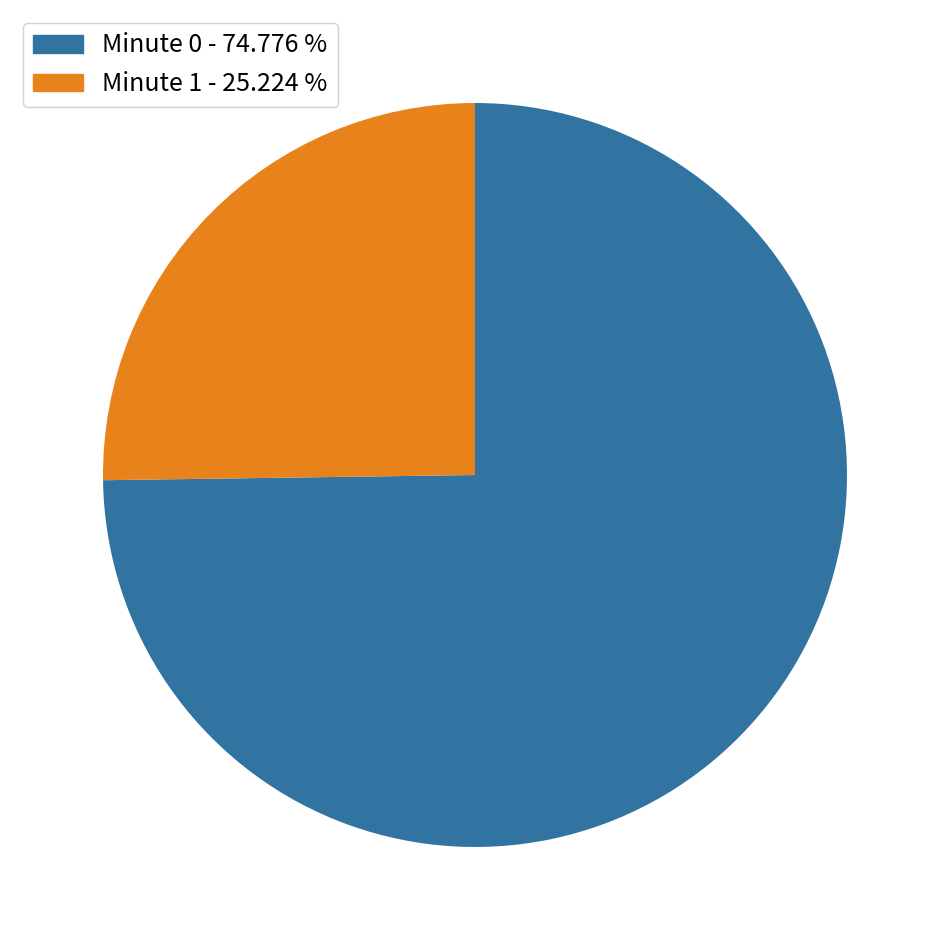

Does any single category account for the majority?

Yes